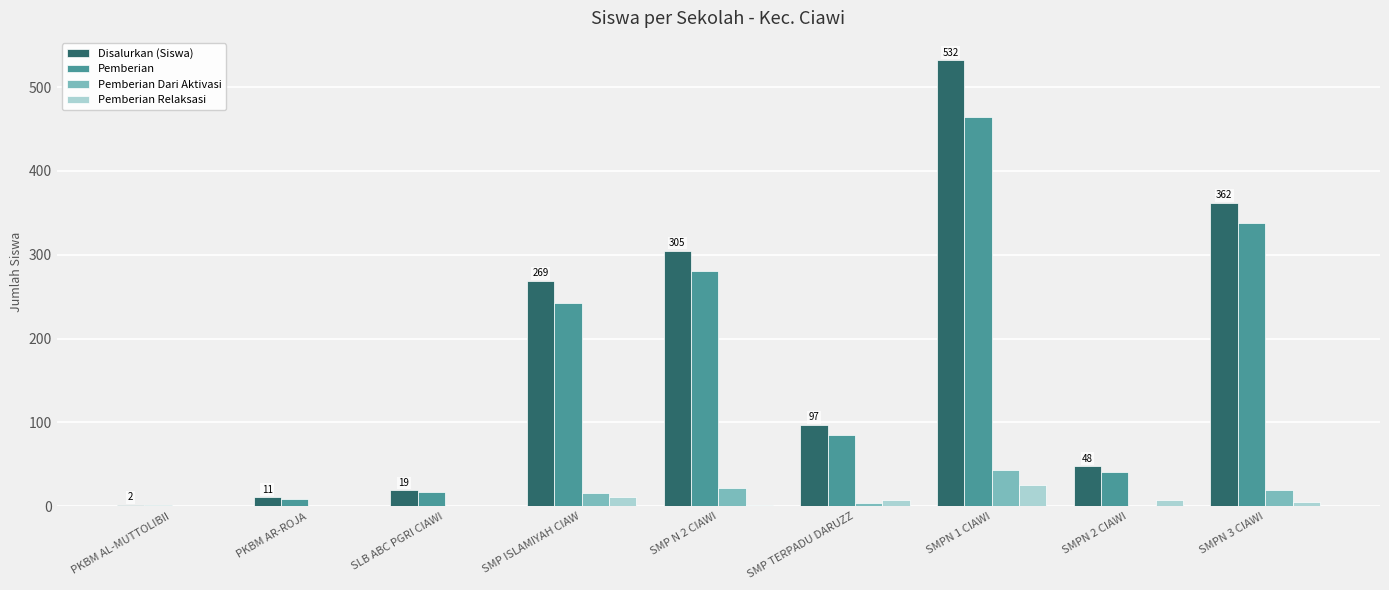

Is the value of Disalurkan (Siswa) at SMP N 2 CIAWI greater than the value of Pemberian Relaksasi at SMP TERPADU DARUZZ?

Yes